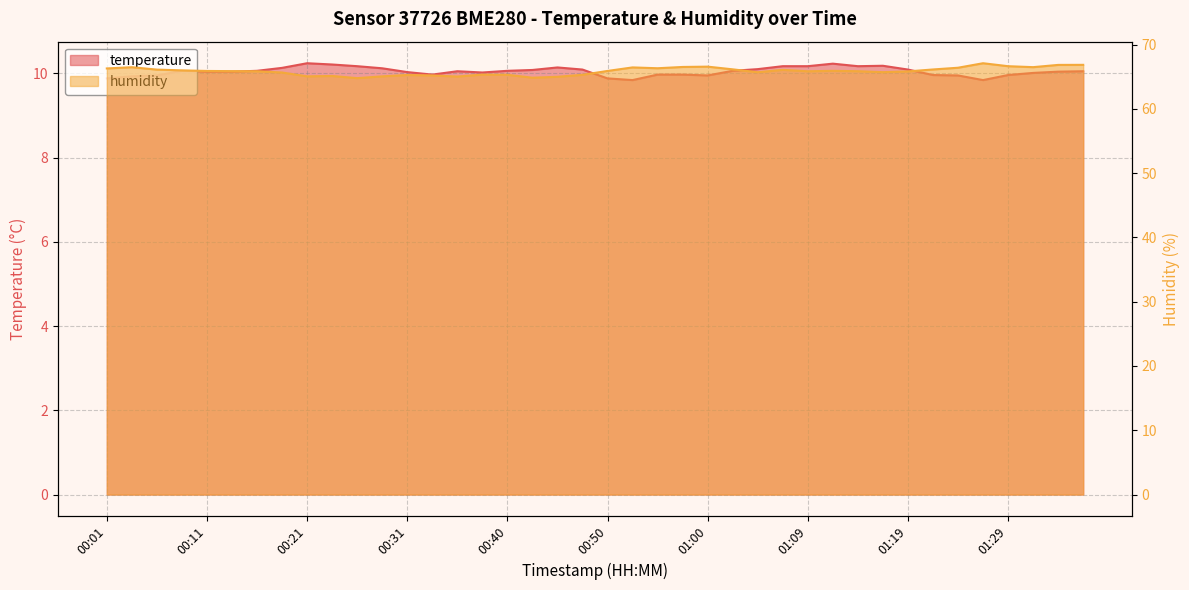

Which label corresponds to the largest value in the chart?

01:26